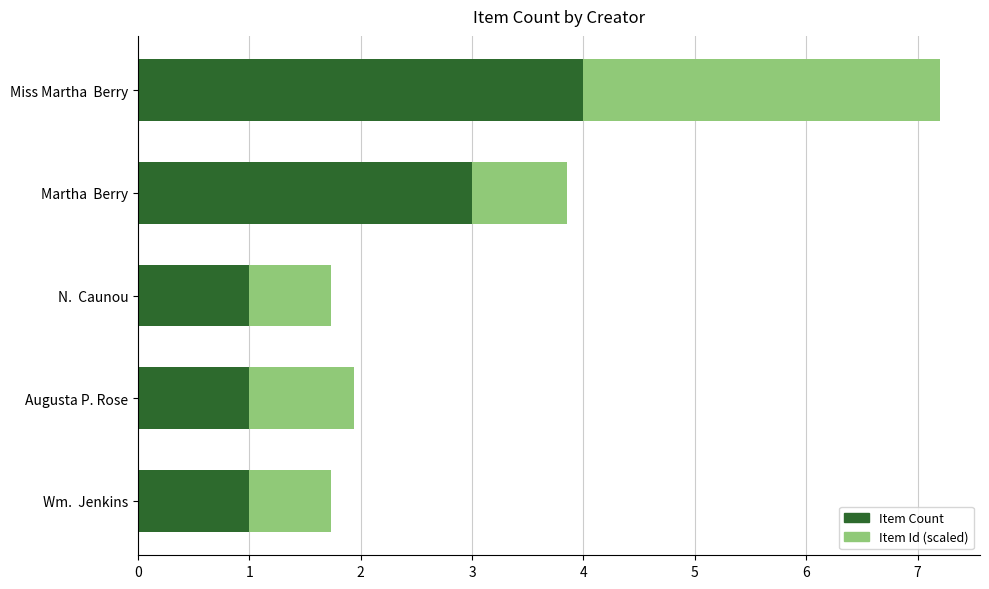

Is it true that Item Count equals 3.0 at Martha  Berry?

True